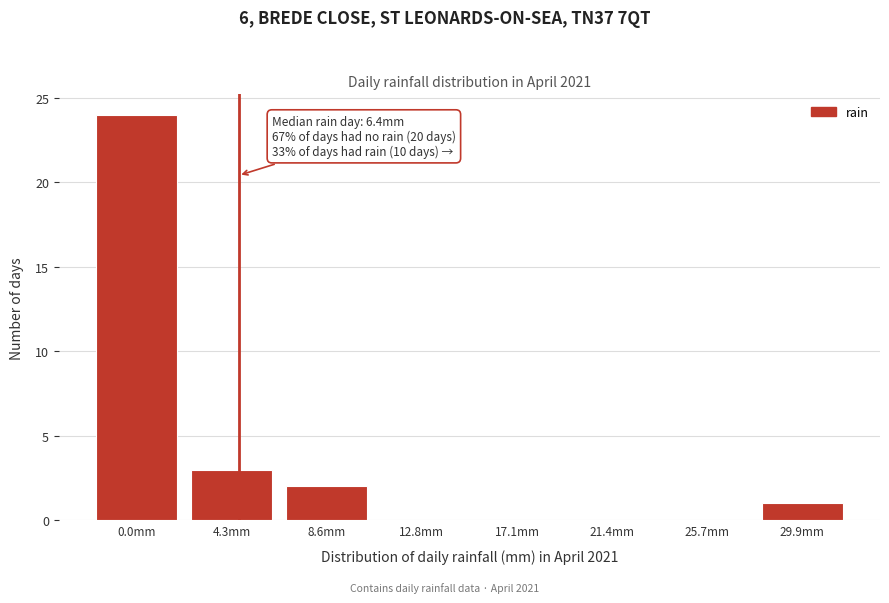

Reading right to left, what are all the values shown in this chart?

29.9mm=1	25.7mm=0	21.4mm=0	17.1mm=0	12.8mm=0	8.6mm=2	4.3mm=3	0.0mm=24